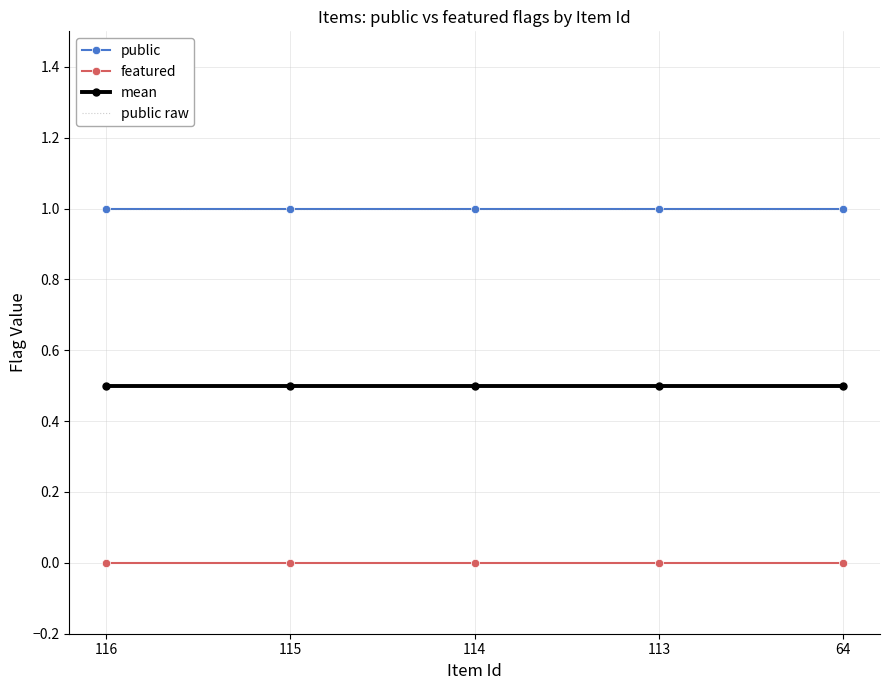

The mean series shows 0.8 at 64. True or false?

False